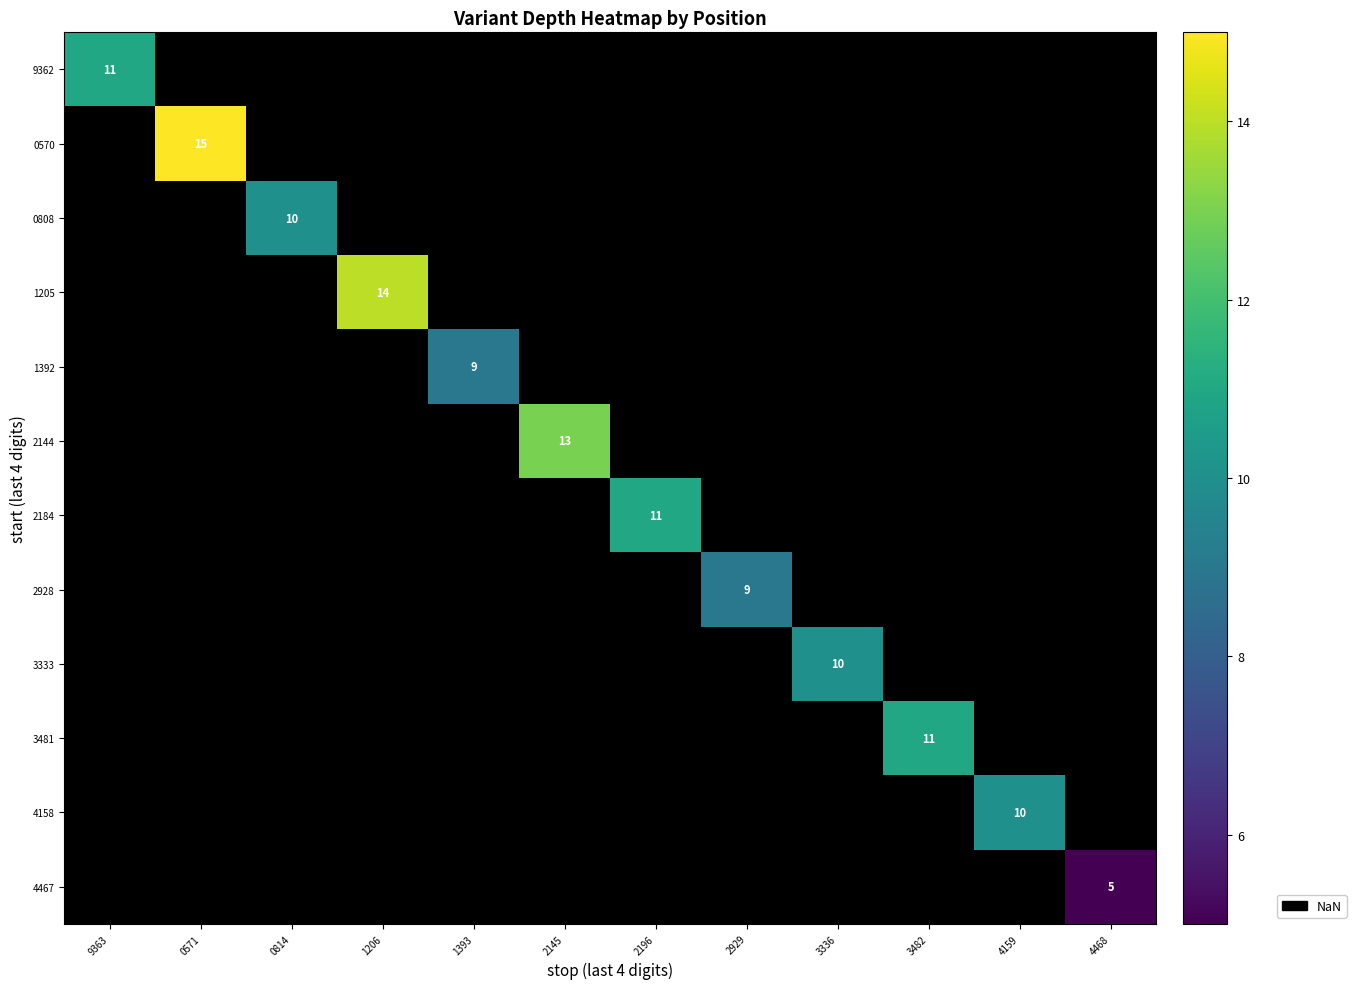

How many series are shown in this chart?

12